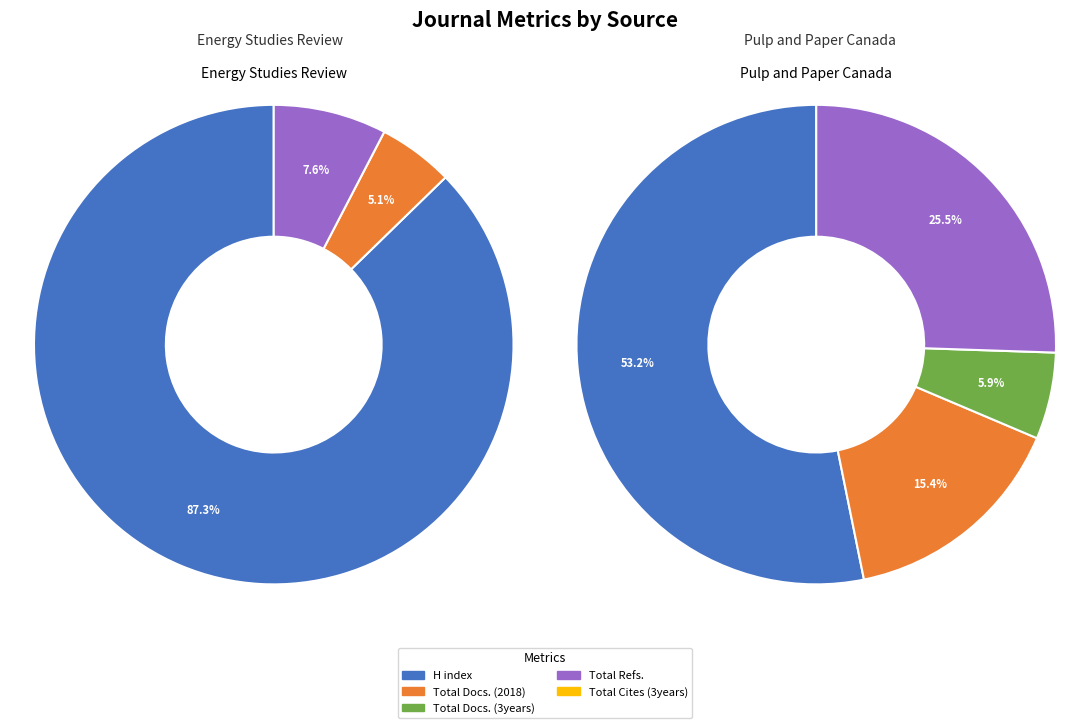

True or false: Pulp and Paper Canada accounts for 84% of the total.

True